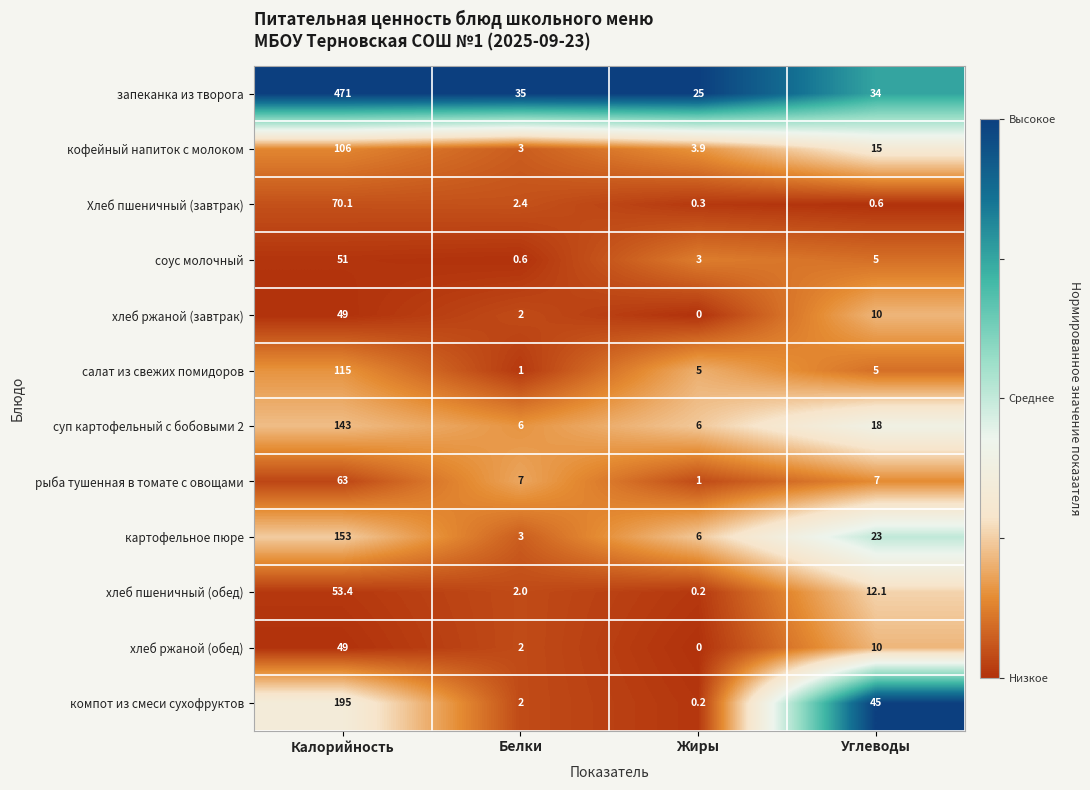

At how many categories does at least one series exceed 0?

4